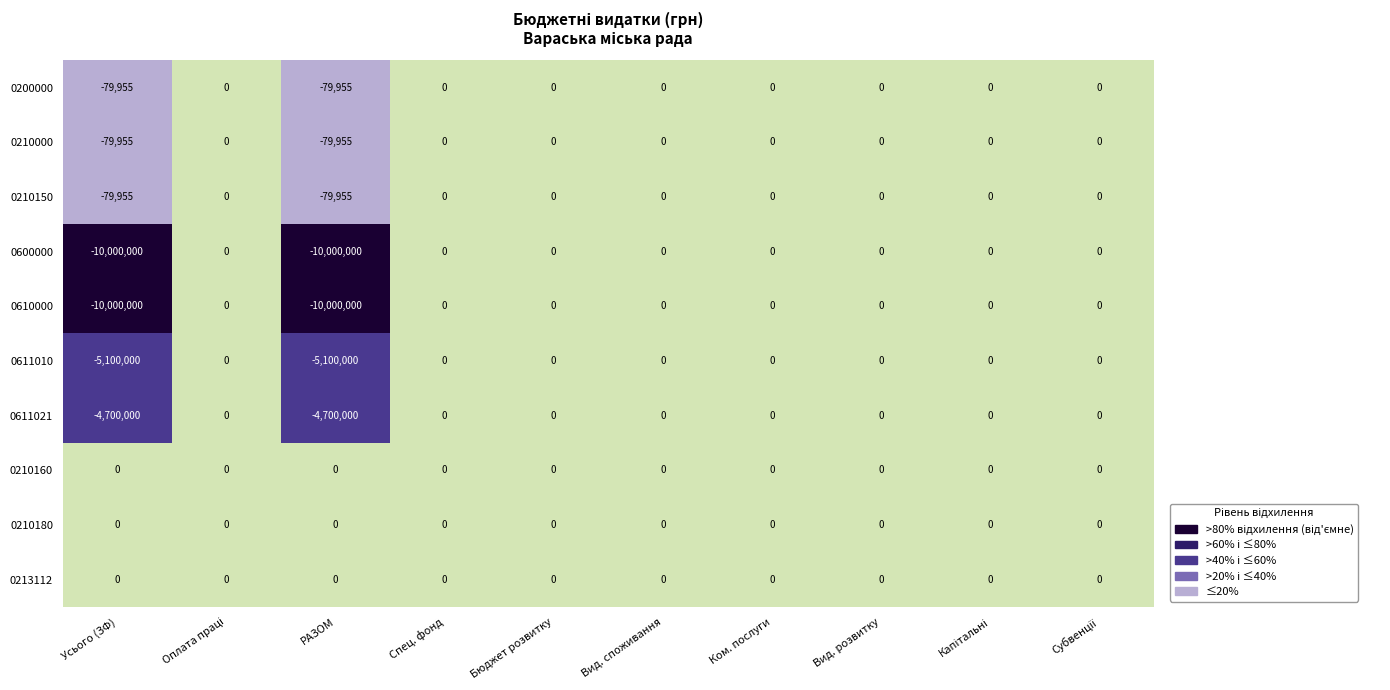

What is the average value of the 0200000 series?

-15991